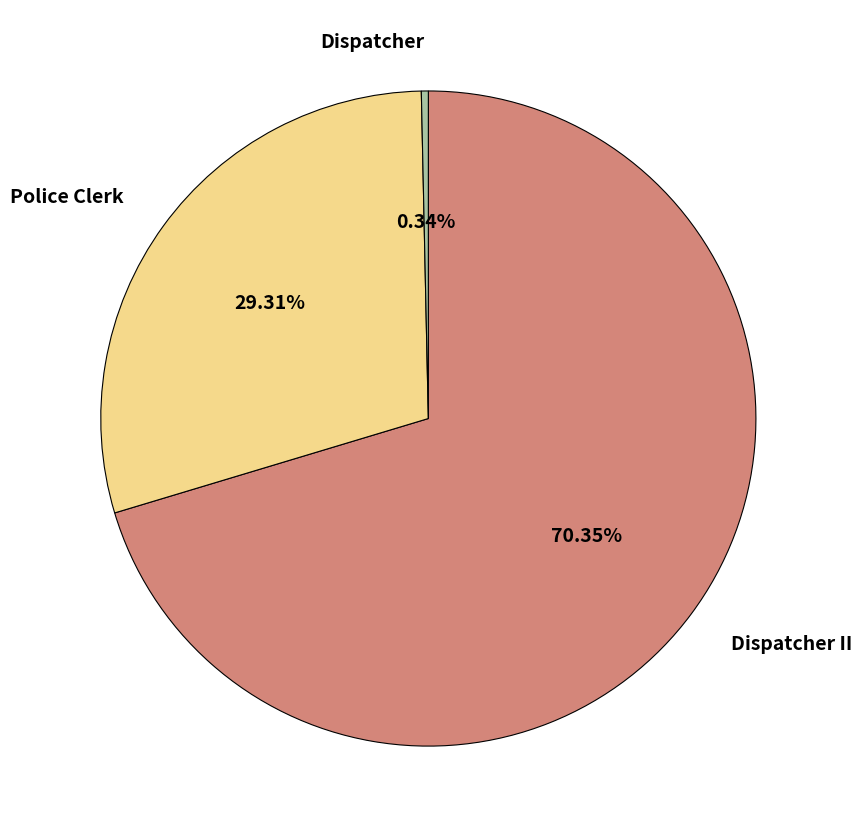

Which category has the biggest portion of the pie?

Dispatcher II